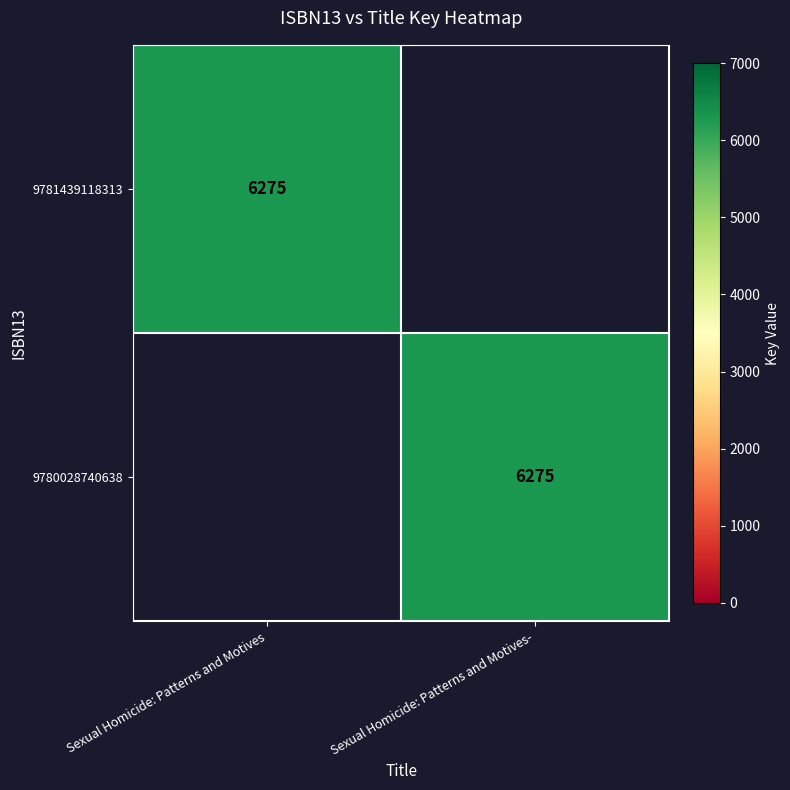

The 9781439118313 series shows 11211 at Sexual Homicide: Patterns and Motives. True or false?

False